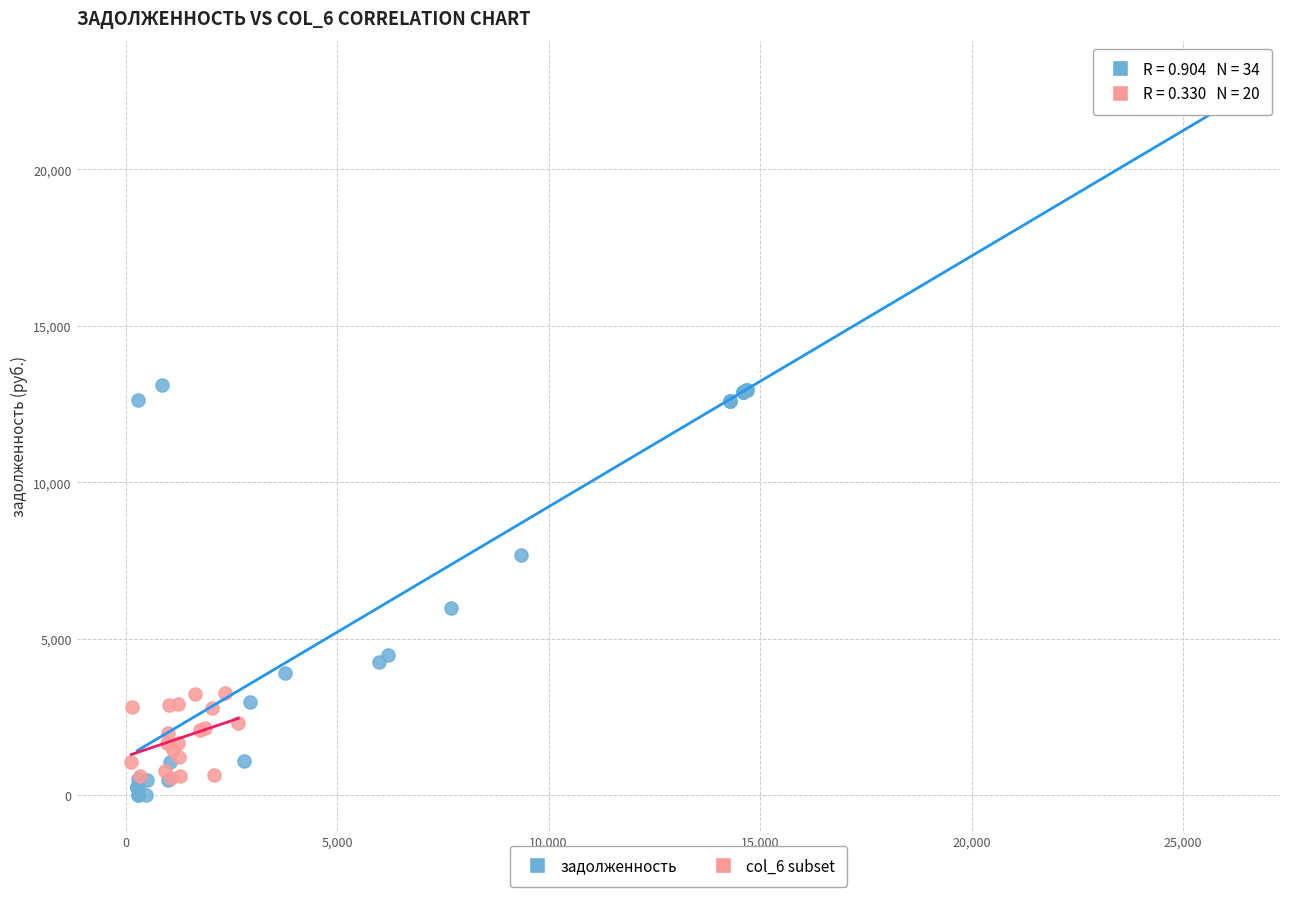

Which series has the largest Y range (max minus min)?

задолженность